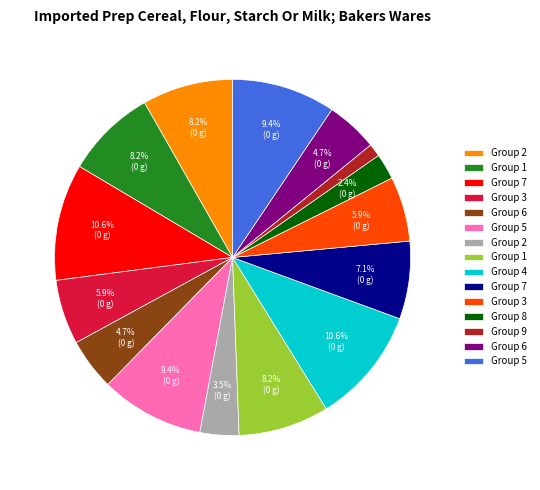

To the nearest percent, what is the difference between the largest and smallest slice percentages?

9%